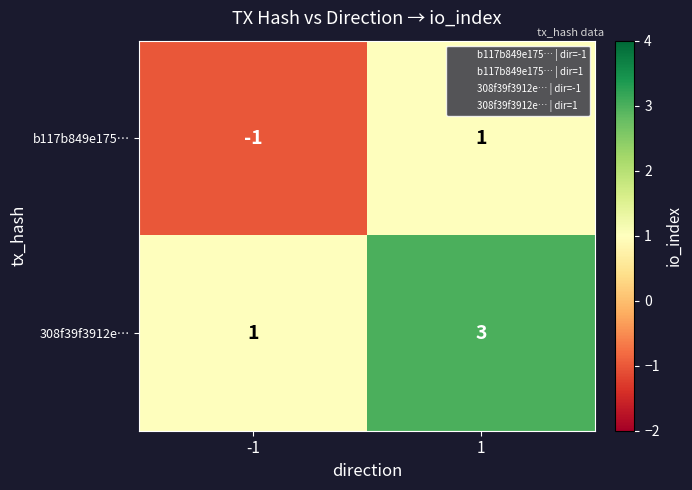

What is the approximate value of 308f39f3912e… at 1?

3